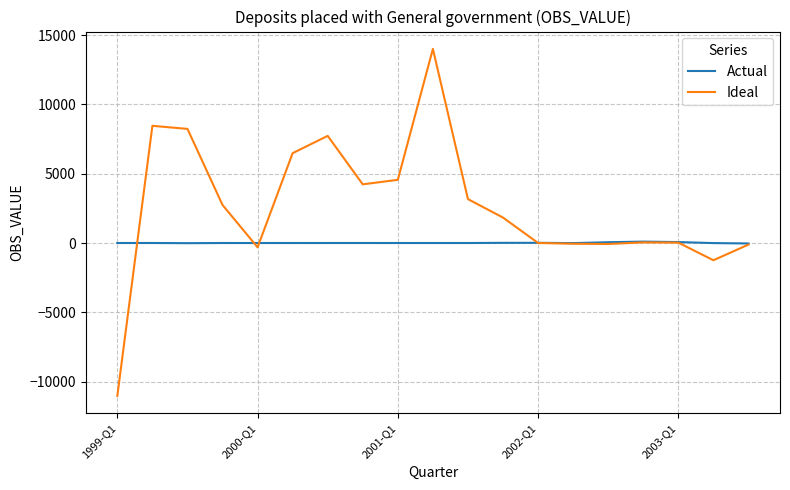

Which series has the largest total across all categories?

Ideal